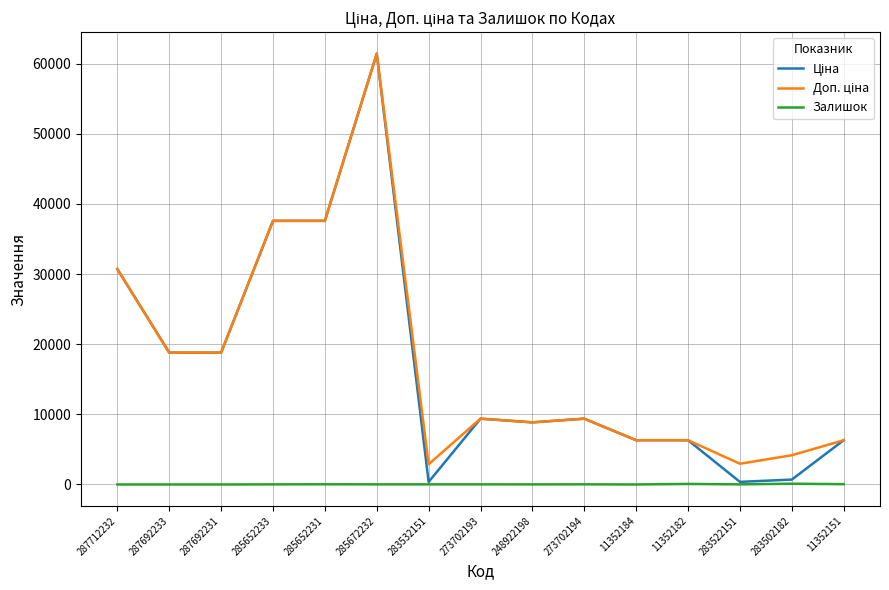

At which category is the sum across all series the highest?

285672232